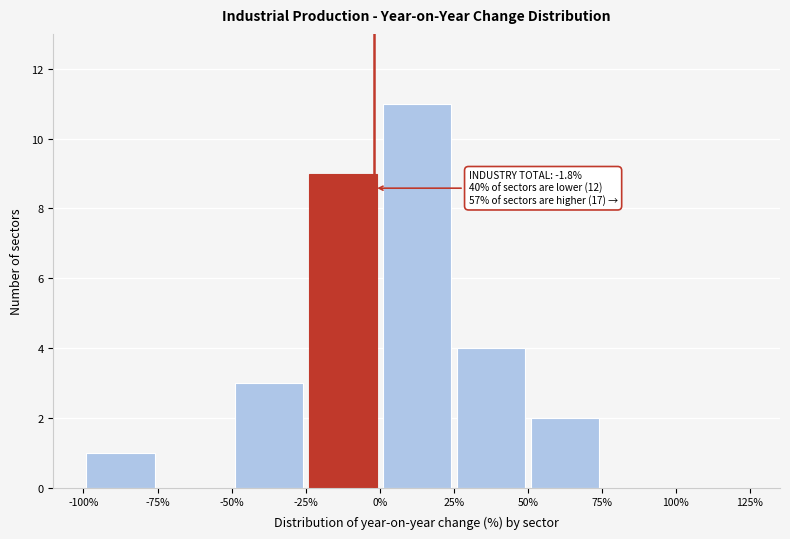

Over which range of the x-axis is the bar tallest?

0% to 25%